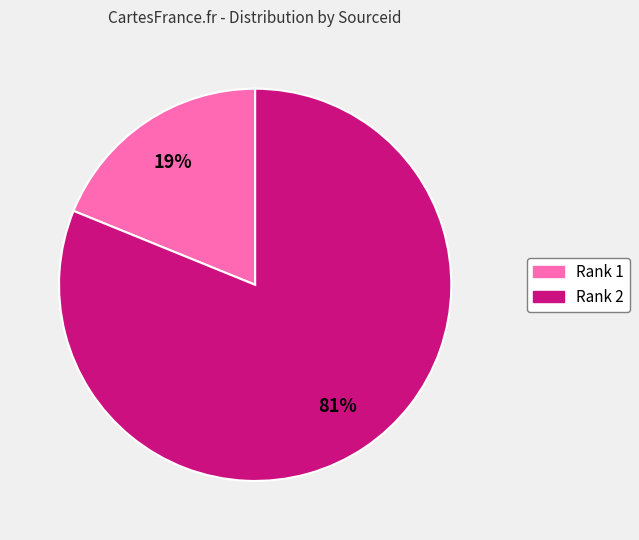

What is the smallest slice in the pie chart?

Rank 1